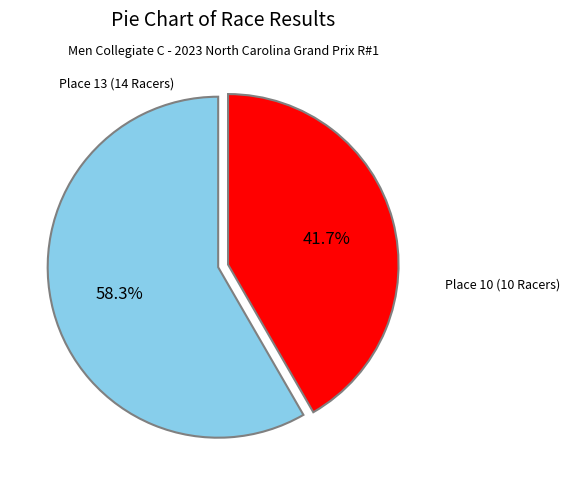

Count the number of slices in the pie.

2